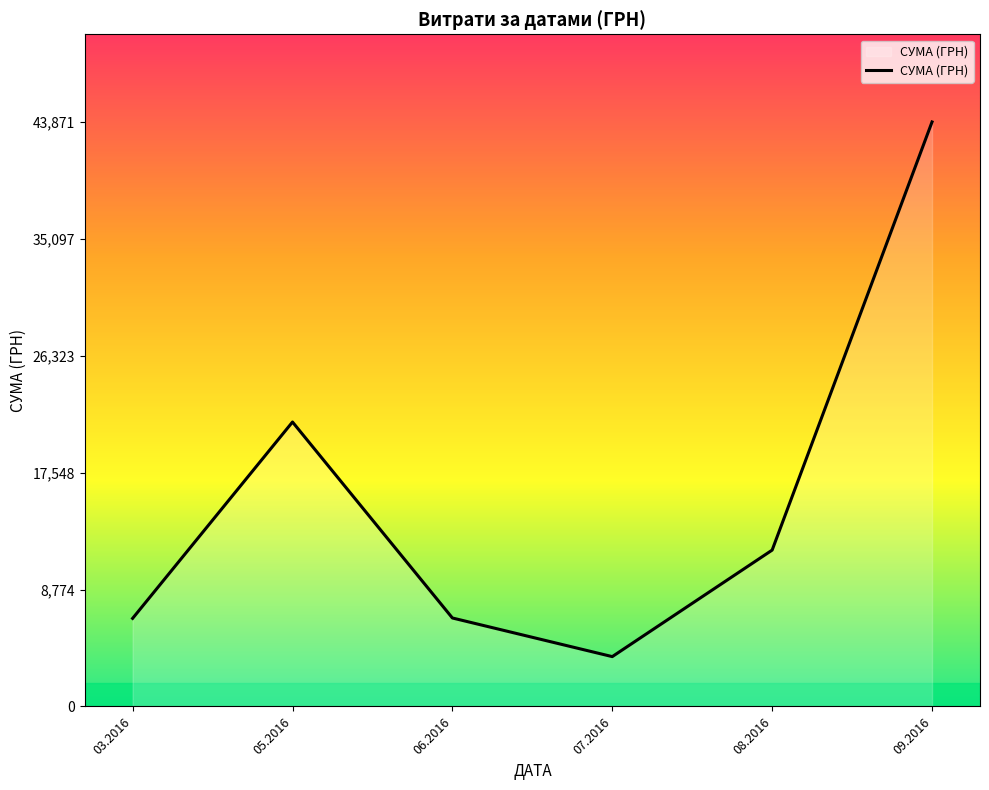

Approximately how many times larger is the value at 09.2016 compared to 05.2016?

2.1